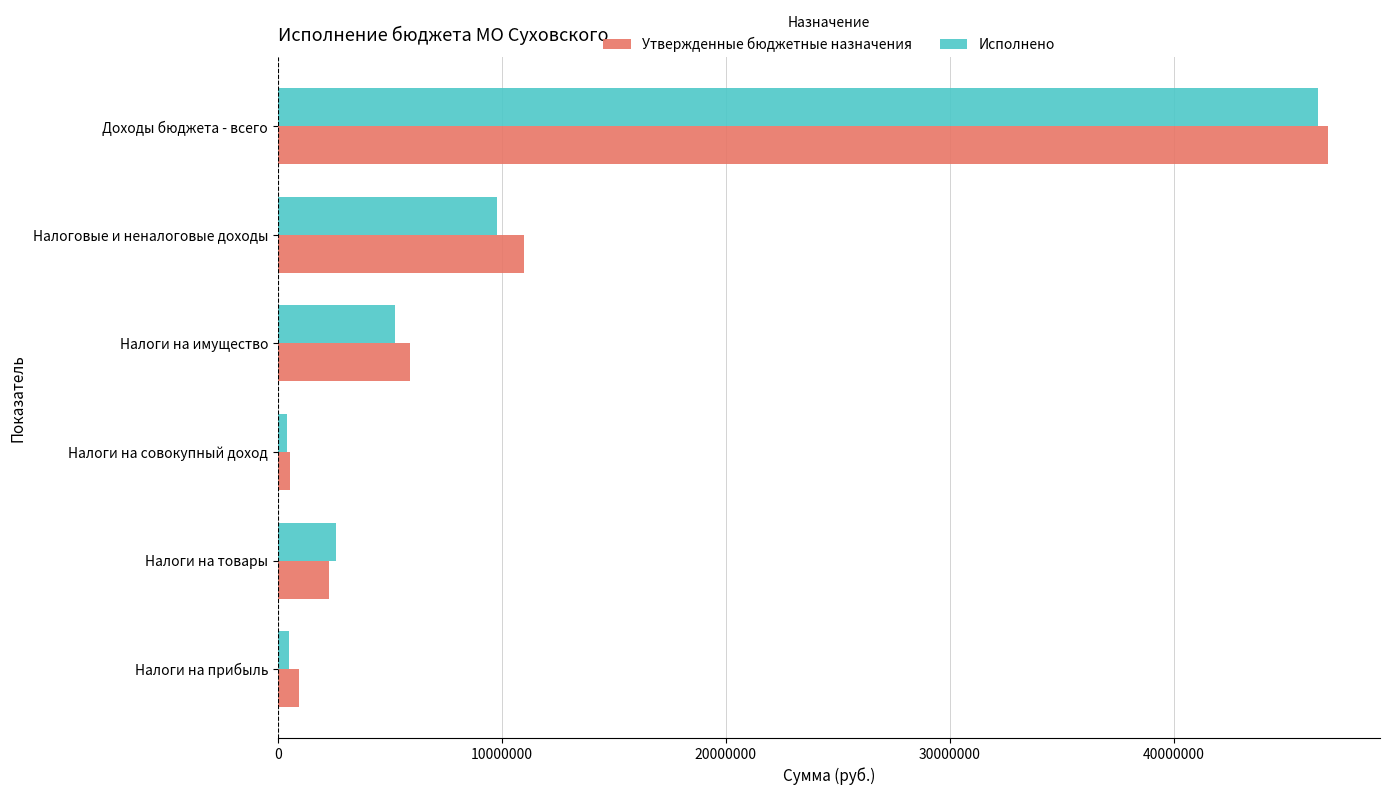

Count the number of data series in this chart.

2